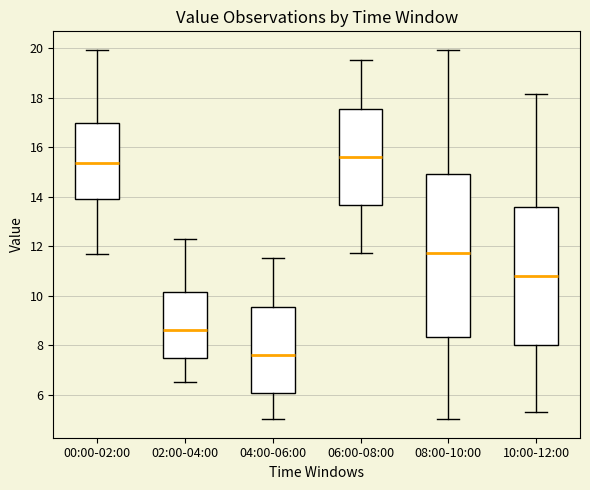

Where does the median line of the box for 10:00-12:00 sit on the y-axis? The values are not printed on the chart, so give them approximately, as read against the axis.

10.8